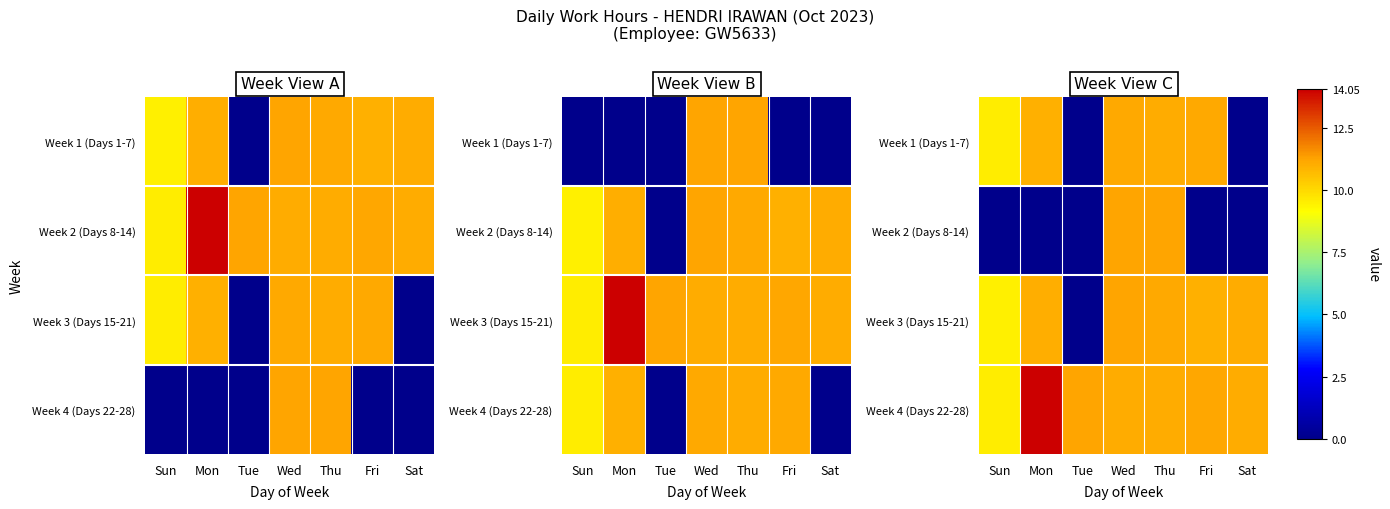

Is the value of Week 1 (Days 1-7) at Sun greater than the value of Week 2 (Days 8-14) at Sat?

Yes